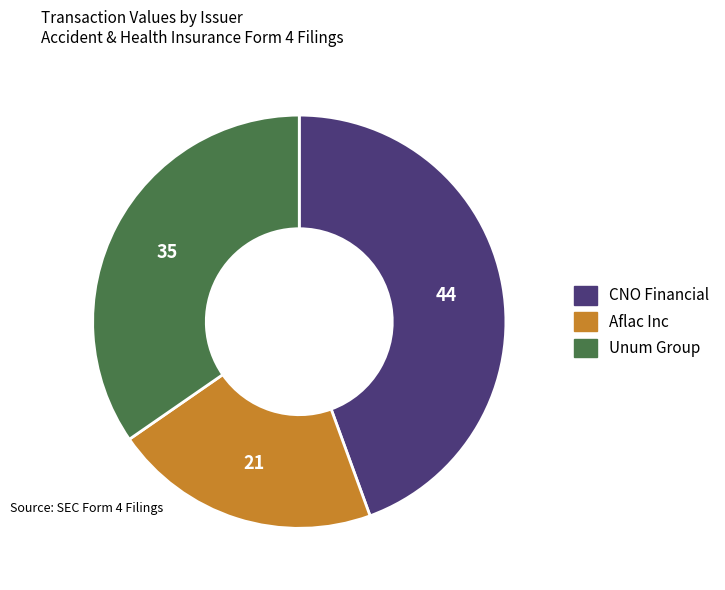

How many segments does this pie chart have?

3